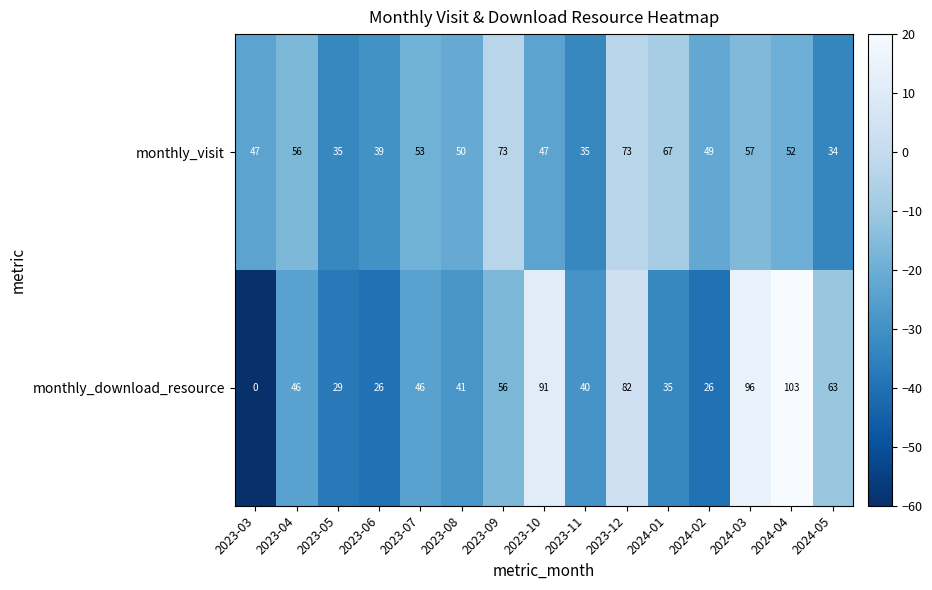

What is the sum of the monthly_download_resource values at 2023-07 and 2024-05?

109